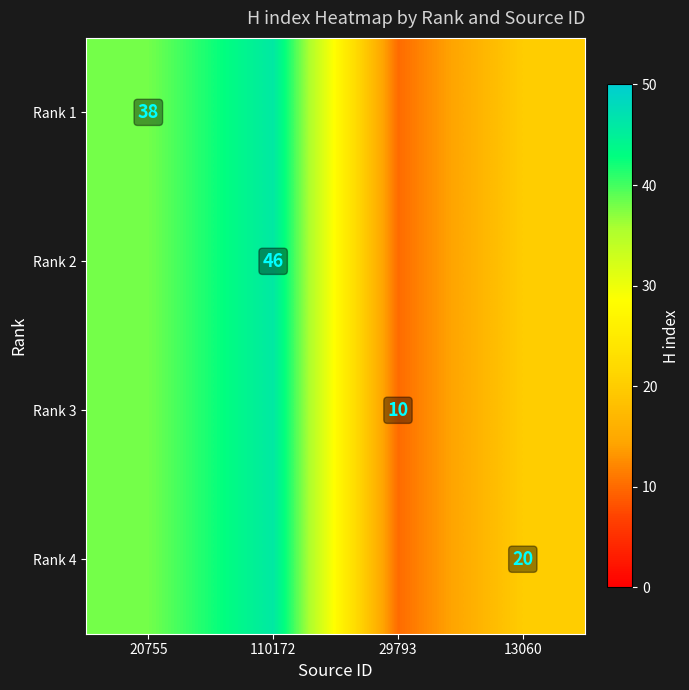

True or false: Rank 2 has a value of 12 at 110172.

False